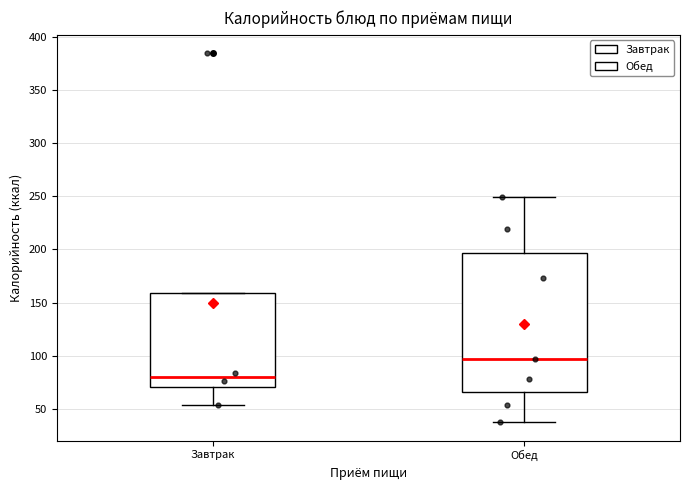

Reading left to right, transcribe this box plot: for each box, give where its median line is, the range the box spans, and where its two whiskers end, as read against the y-axis. The values are not printed on the chart, so give them approximately, as read against the axis.

Завтрак: median 80, box 70 to 160, whiskers 55 to 160
Обед: median 95, box 65 to 195, whiskers 35 to 250